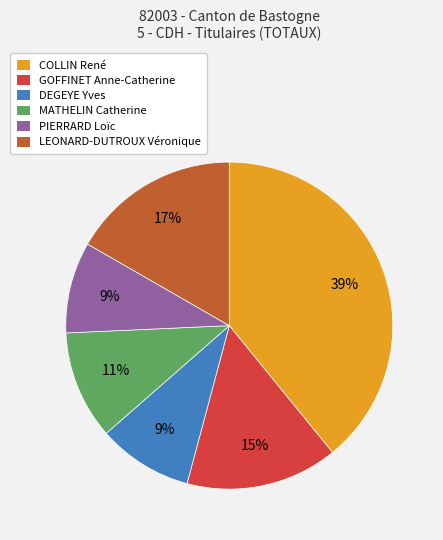

Count the number of slices in the pie.

6